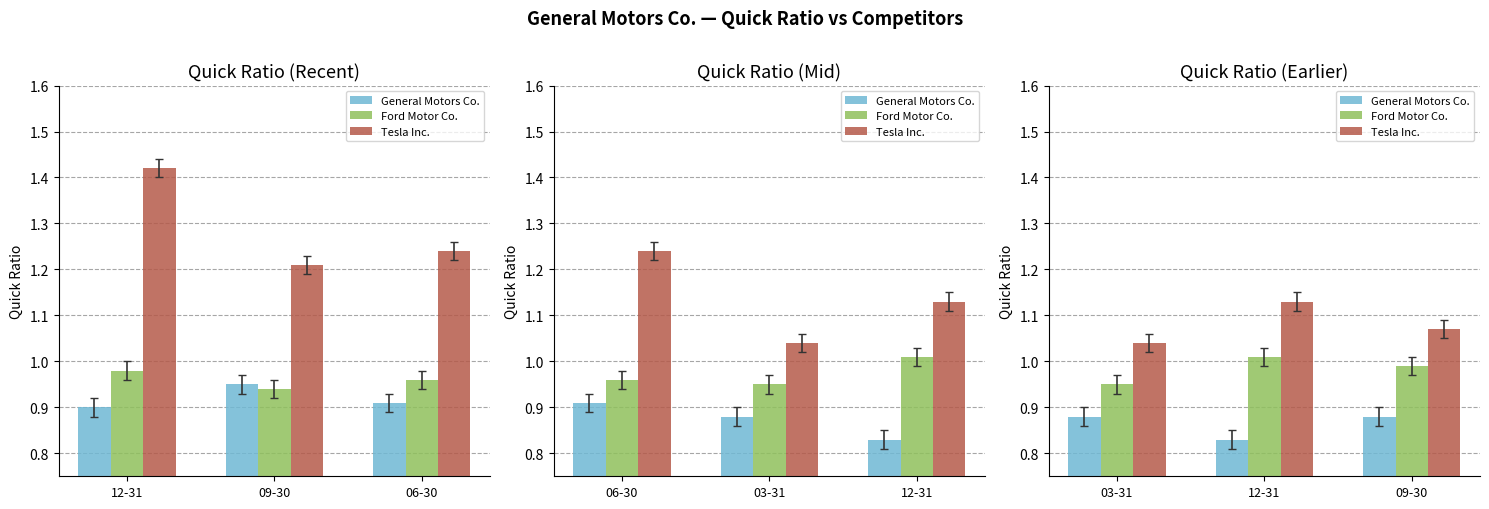

What are all the series names shown in the legend?

General Motors Co., Ford Motor Co., Tesla Inc.